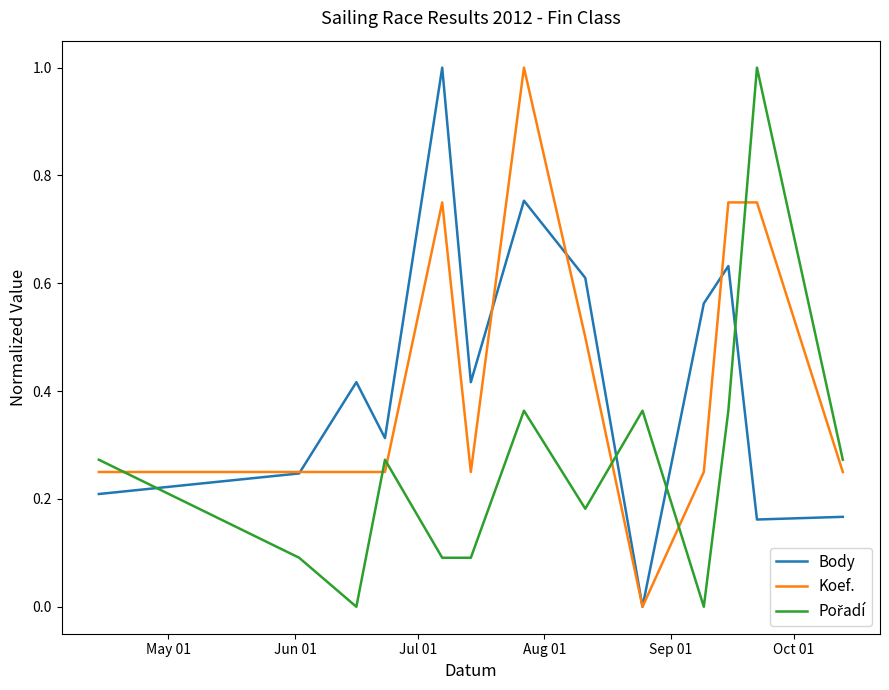

How many values in the Body series exceed 0?

12